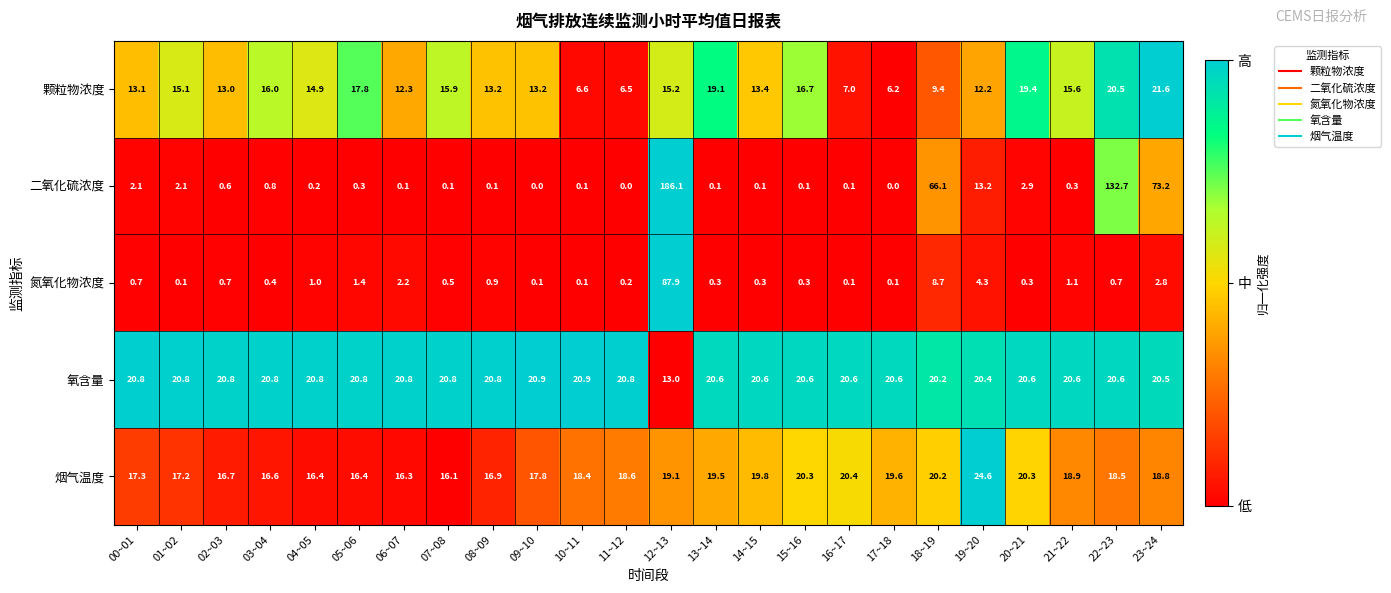

The value of 颗粒物浓度 at 15~16 is 16.7. True or false?

True